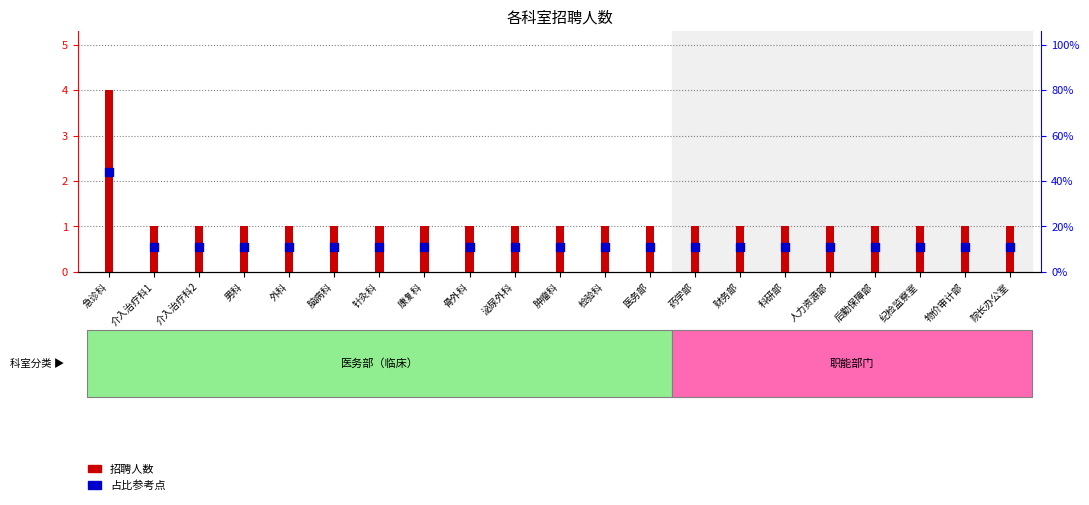

Which series reaches the maximum Y coordinate?

招聘人数